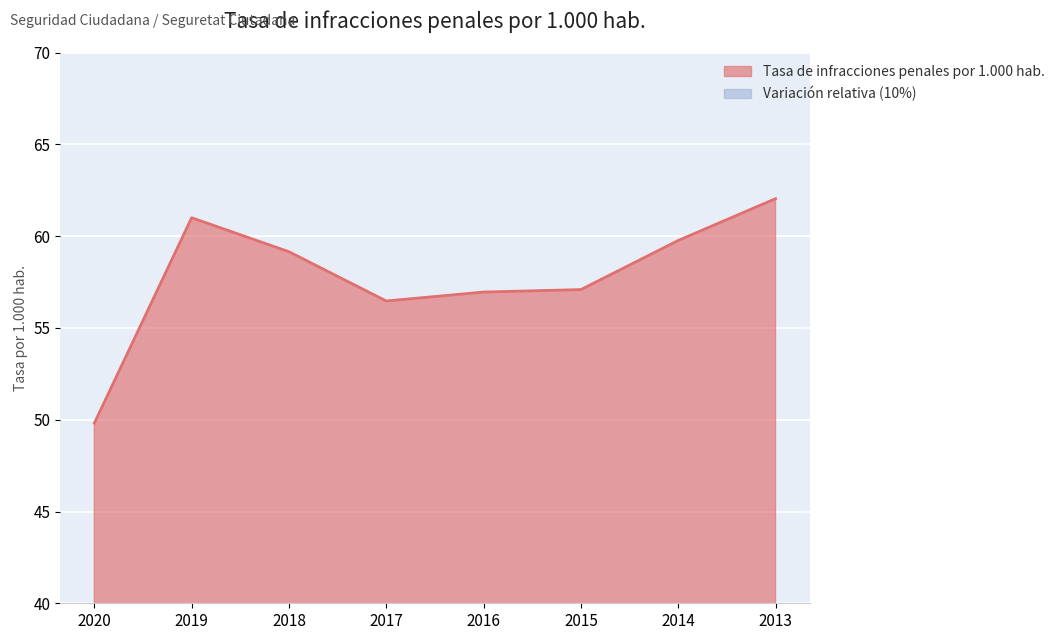

Is it true that the value at 2017 is 16.1?

False